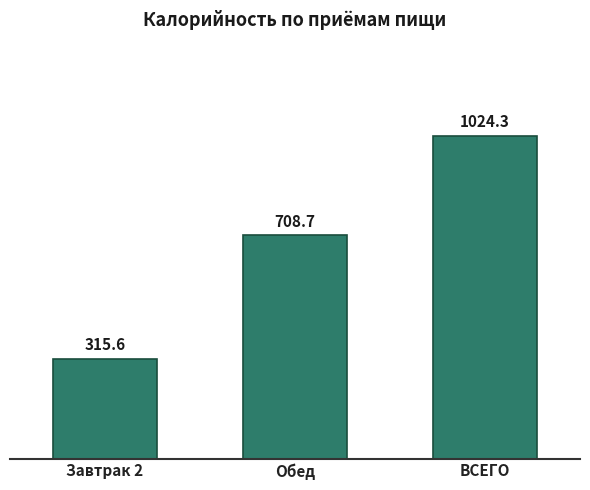

Which category has the lowest value across all series?

Завтрак 2